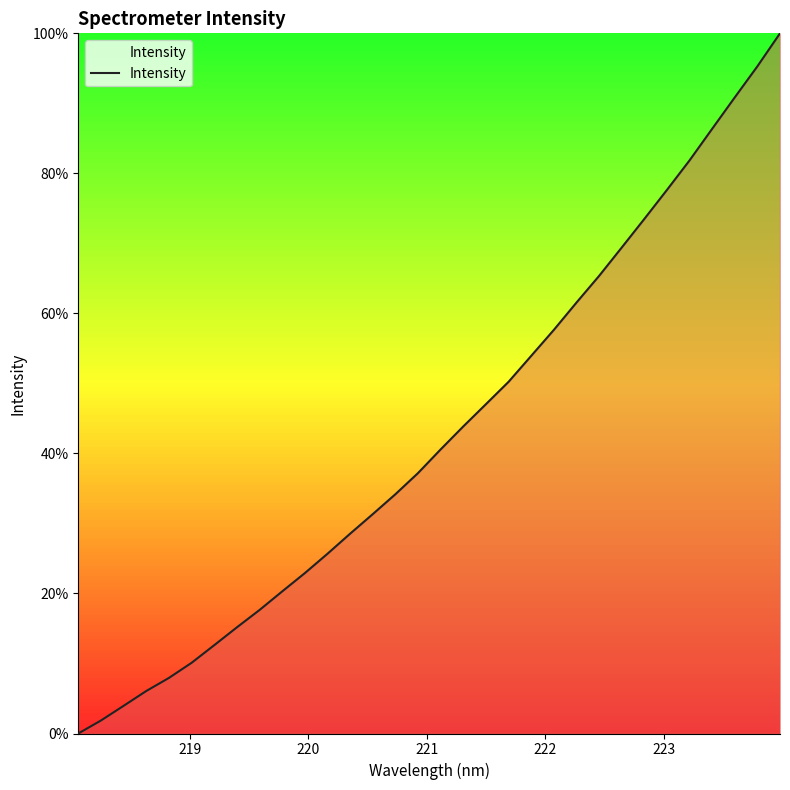

What is the maximum value shown in the chart?

100.0